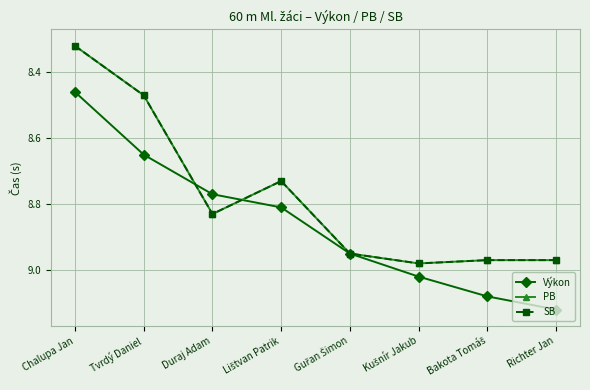

True or false: SB has a value of 9.0 at Kušnír Jakub.

True